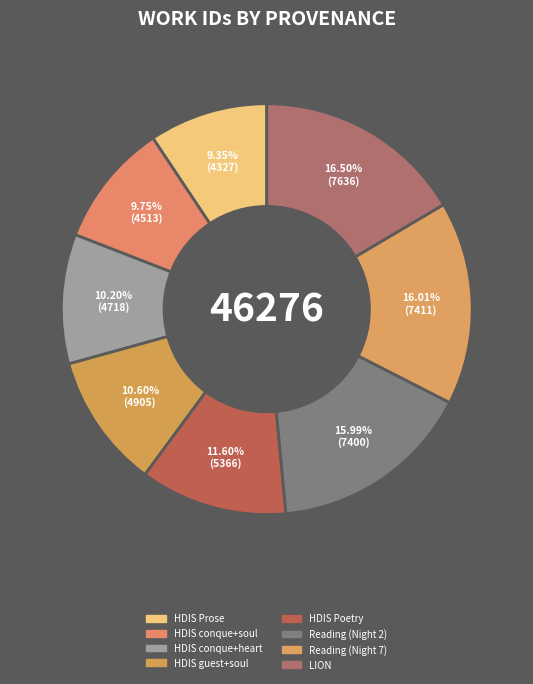

Count the number of slices in the pie.

8